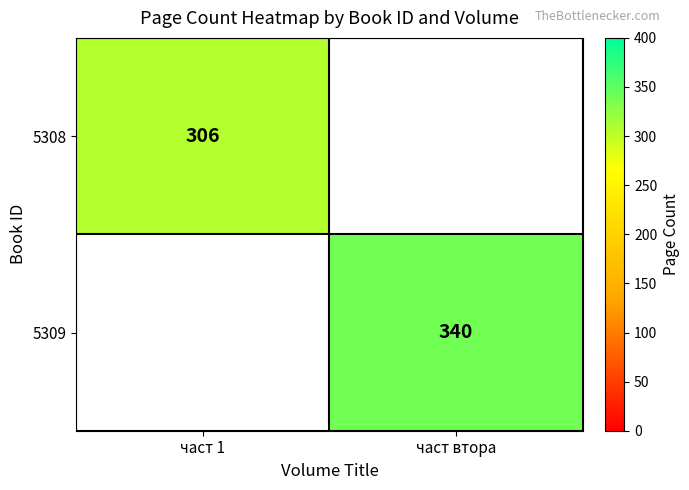

True or false: 5309 has a value of 126 at част втора.

False